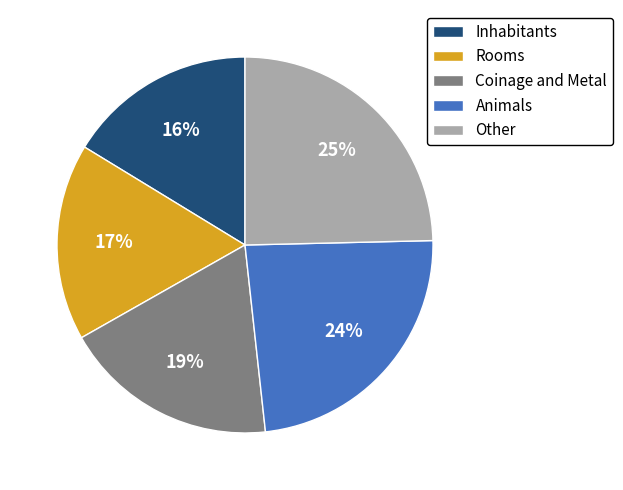

How many segments does this pie chart have?

5